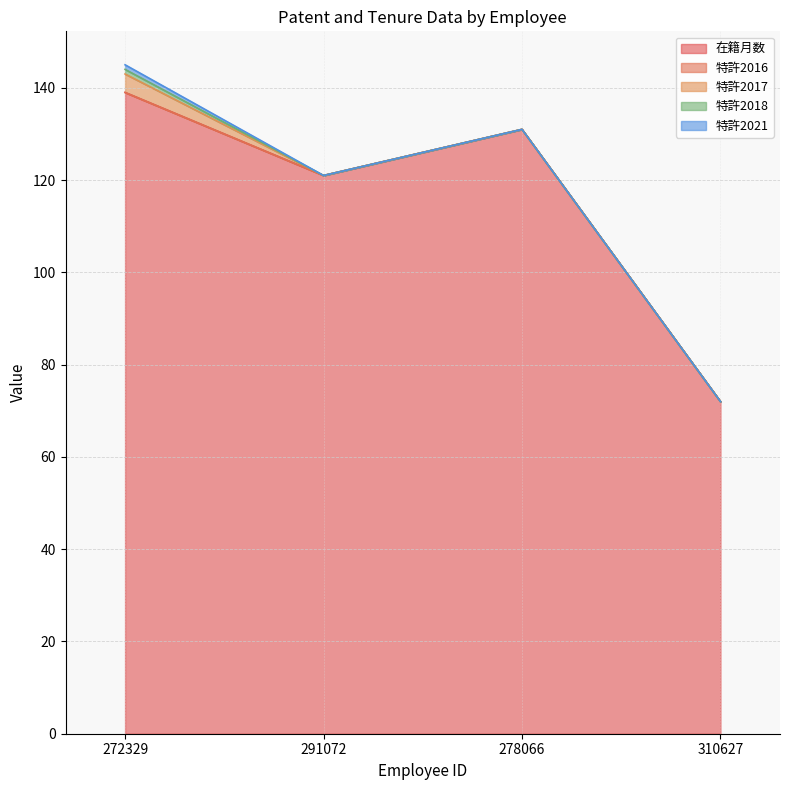

Reading left to right, transcribe all the data shown in this chart.

在籍月数: 139	121	131	72
特許2016: 0	0	0	0
特許2017: 4	0	0	0
特許2018: 1	0	0	0
特許2021: 1	0	0	0
特許合計: 6	0	0	0